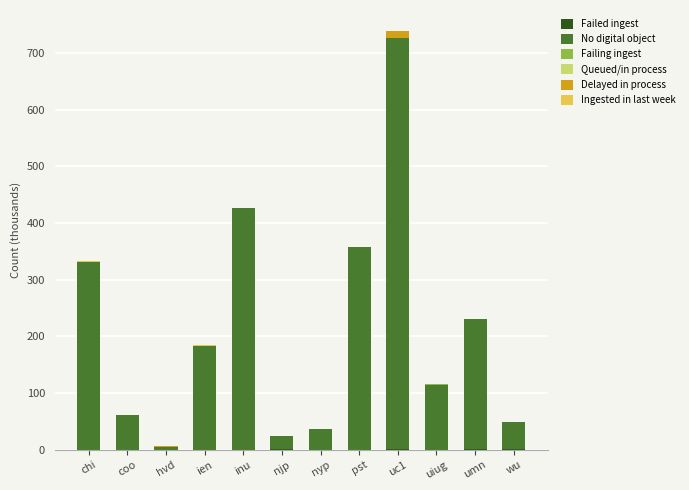

At which category is the sum across all series the highest?

uc1